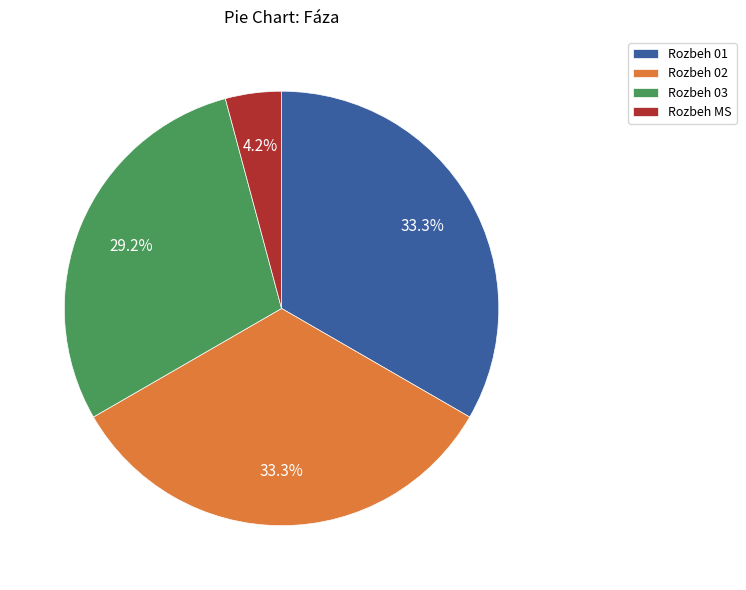

Do Rozbeh 03 and Rozbeh 01 together represent more than half of the pie?

Yes